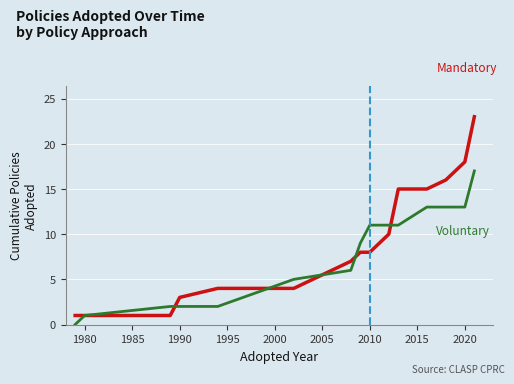

What is the greatest value displayed?

23